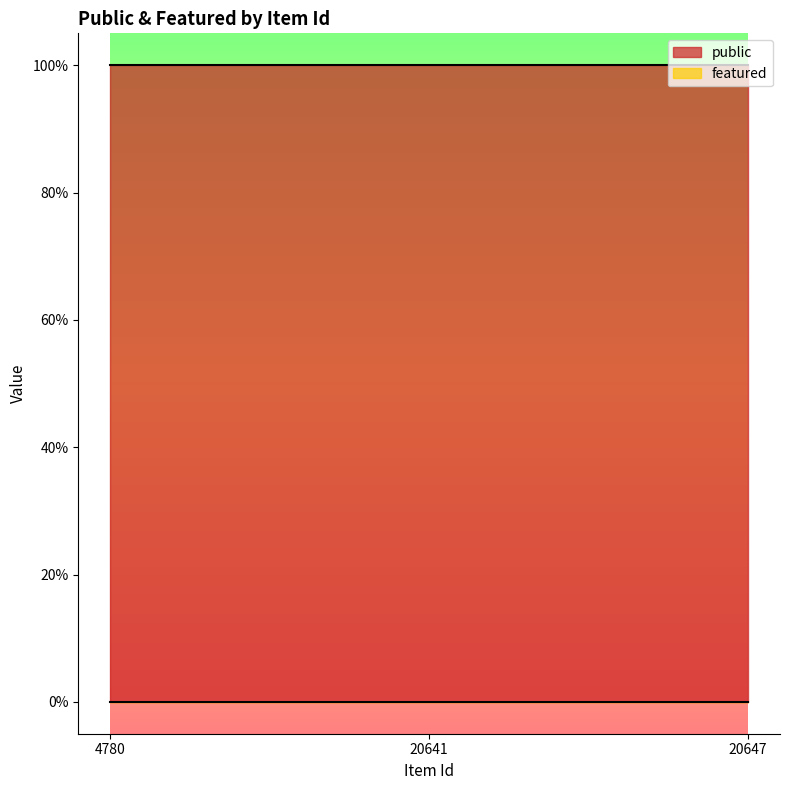

What is the highest value of the public series?

1